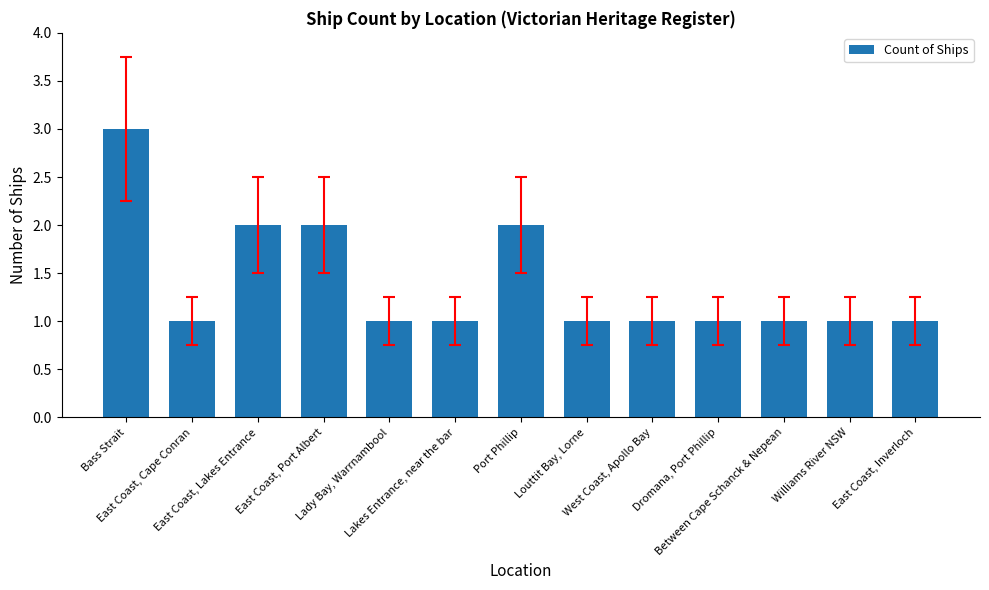

What is the sum of all values?

18